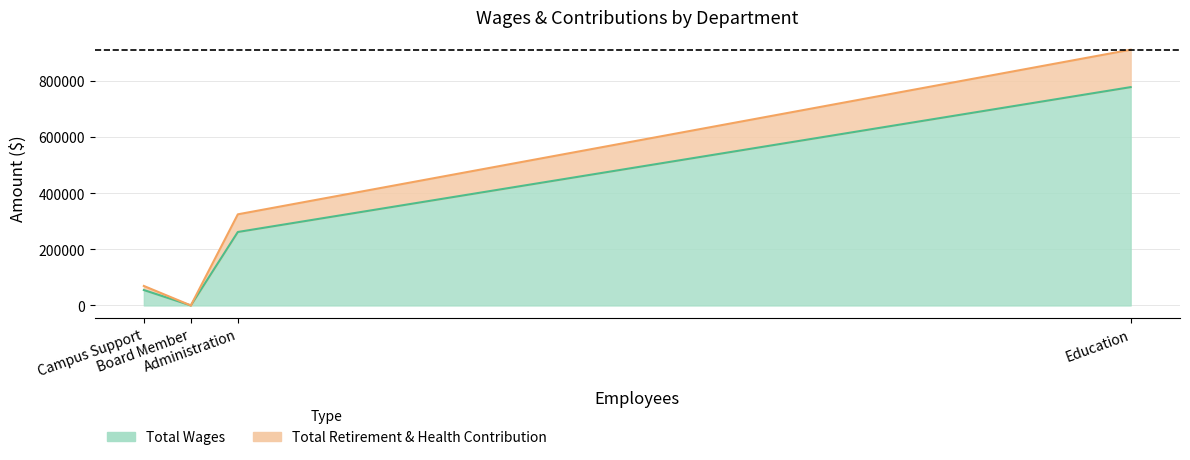

Is it true that Total Retirement & Health Contribution equals -90923 at Board Member?

False